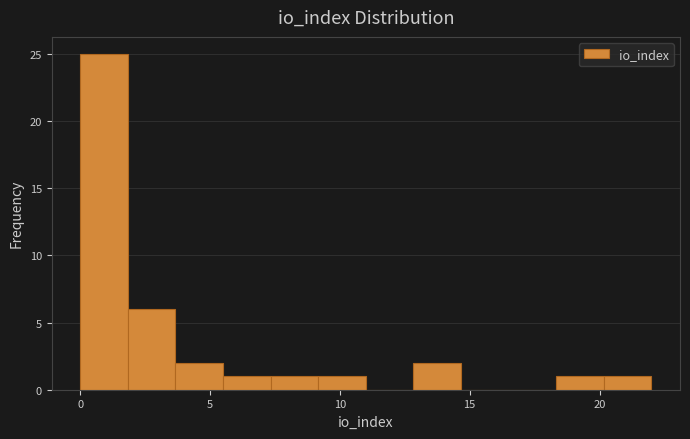

Around what value on the x-axis is the tallest bar? Give the approximate position of its centre, as read against the axis.

1.0